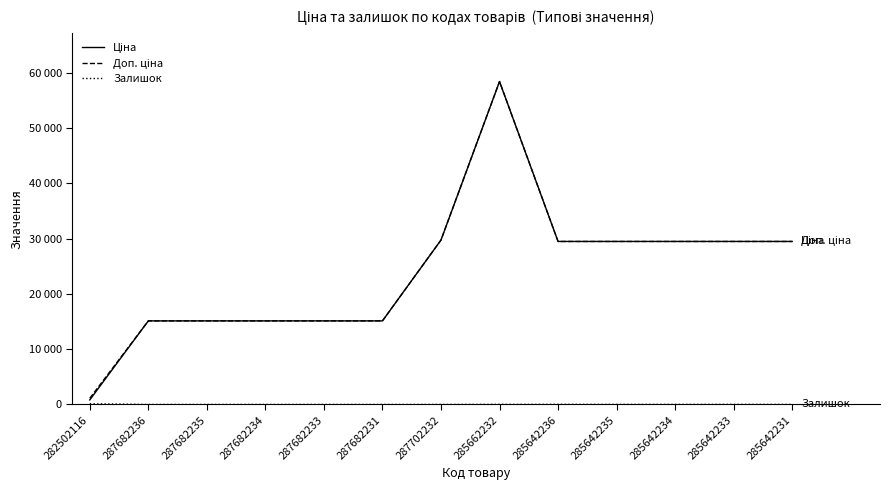

Which category has the lowest value in the Ціна series?

282502116